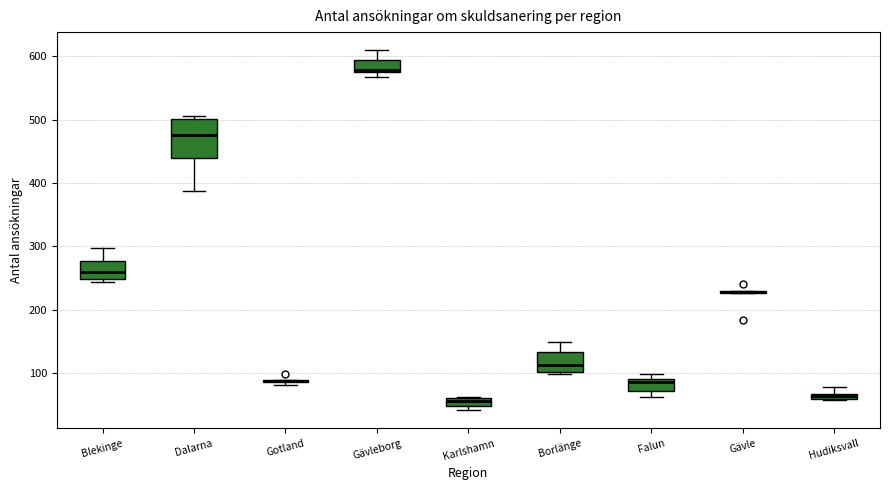

Where is the upper edge of the box for Karlshamn on the y-axis? The values are not printed on the chart, so give them approximately, as read against the axis.

60